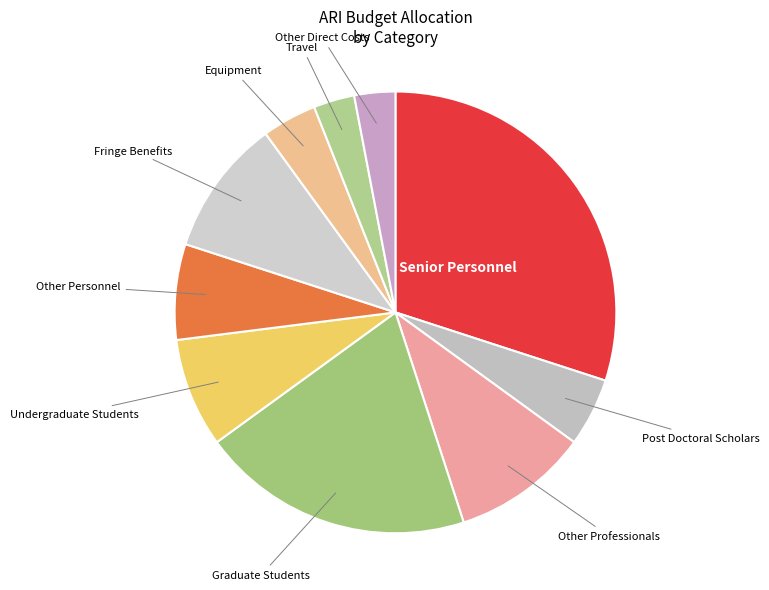

How many slices are in this pie chart?

10